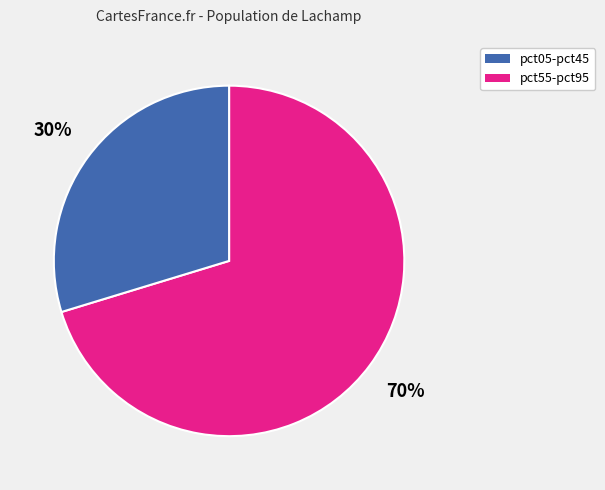

Does any single category account for the majority?

Yes